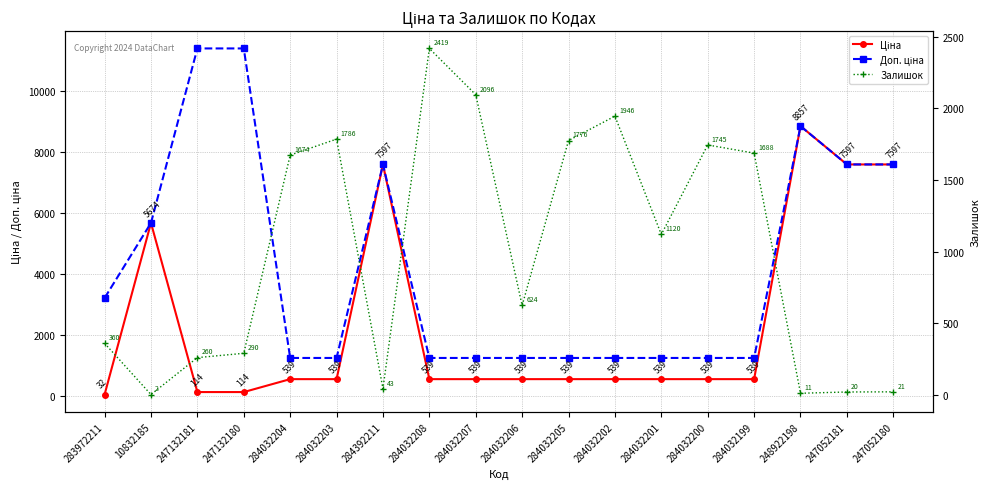

What position from the right is 247132181?

16